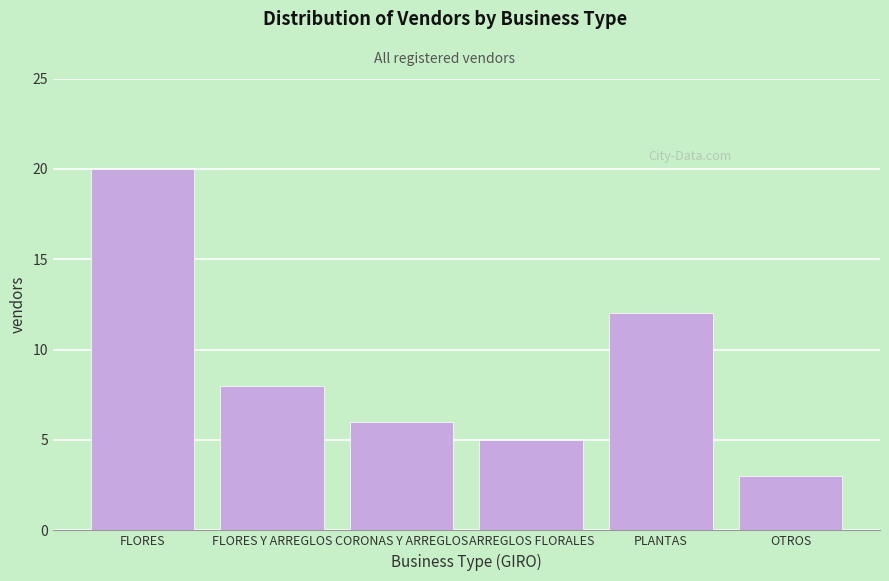

Reading left to right, list all the values displayed in this chart.

FLORES=20	FLORES Y ARREGLOS=8	CORONAS Y ARREGLOS=6	ARREGLOS FLORALES=5	PLANTAS=12	OTROS=3